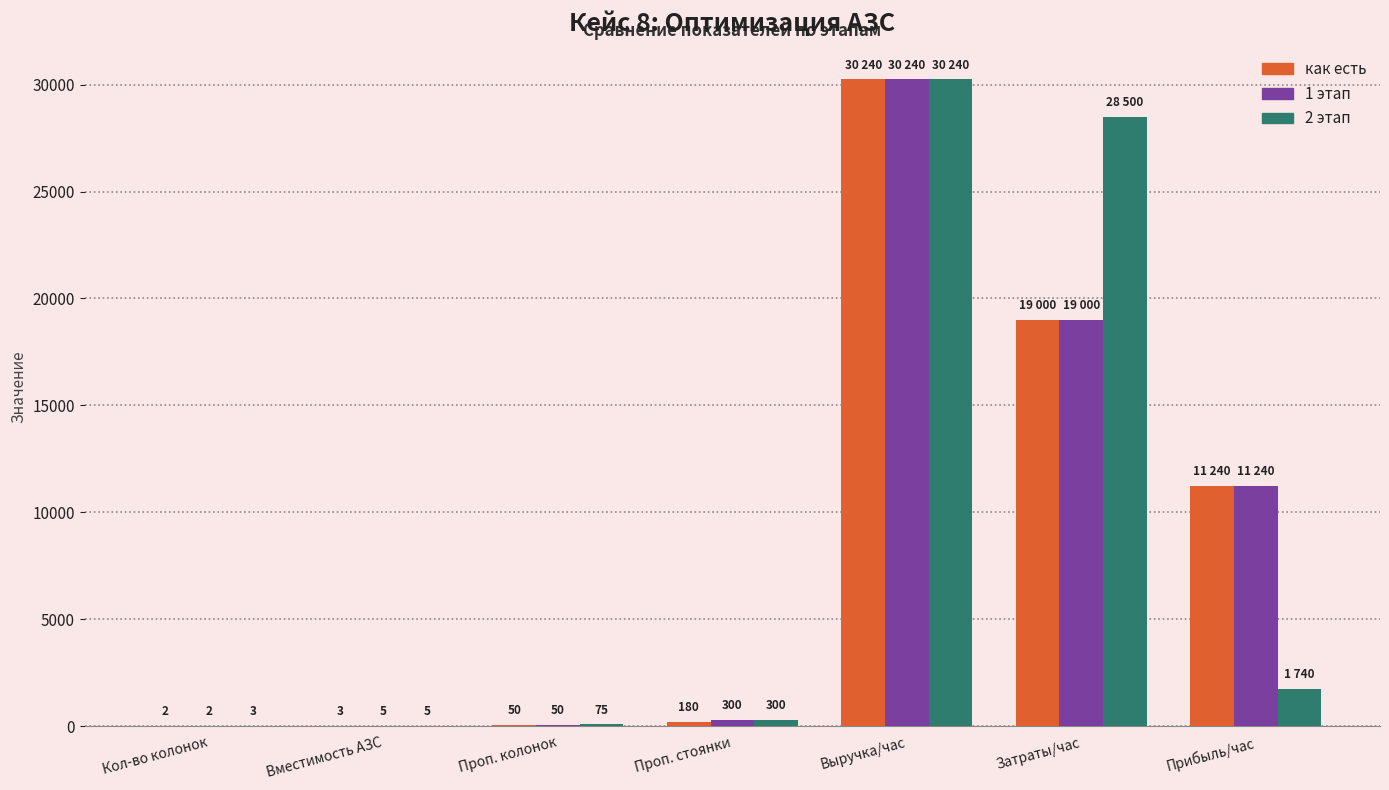

What is the greatest value displayed?

30240